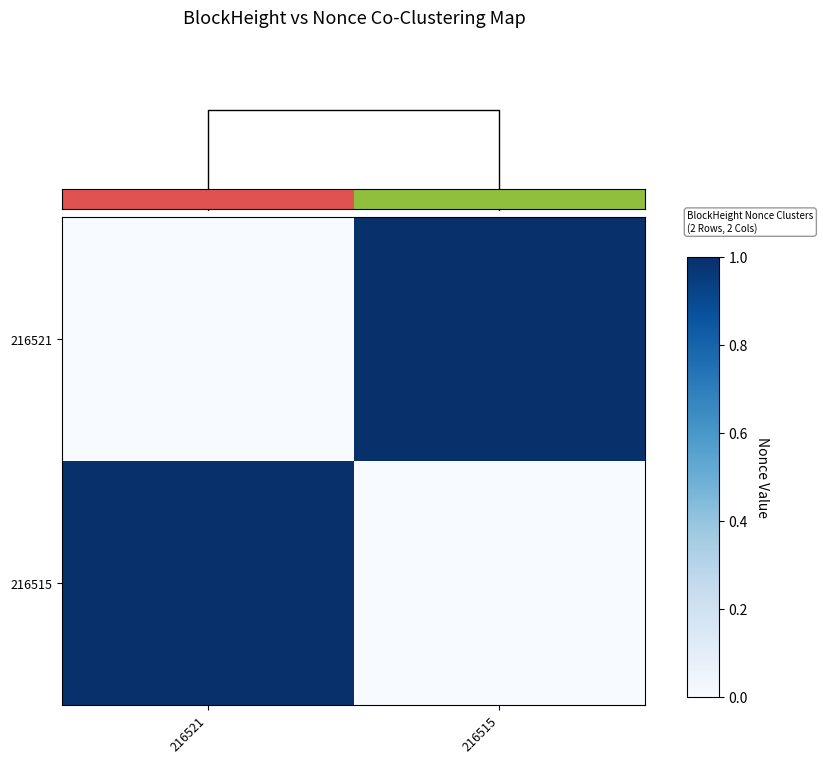

How many values in 216515 are above zero?

1